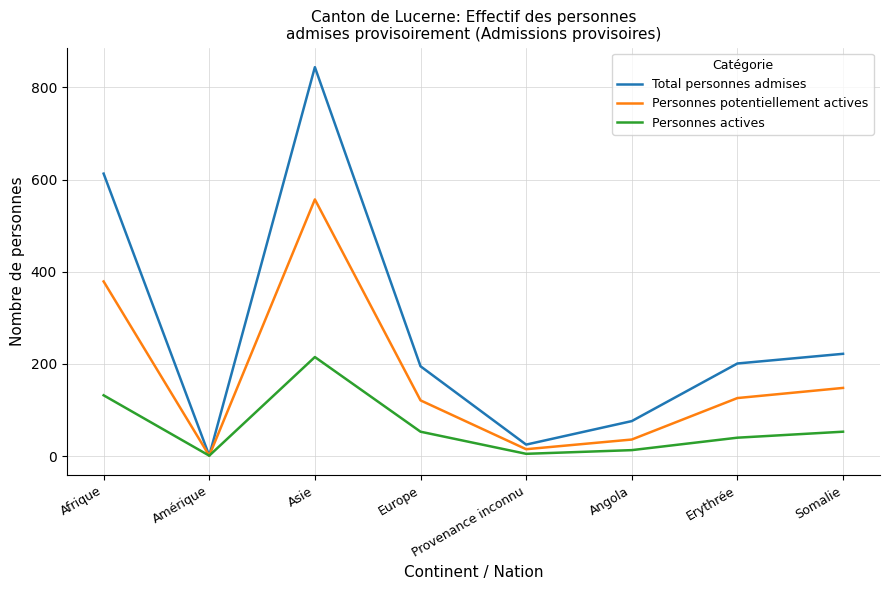

The Personnes potentiellement actives series shows 379 at Afrique. True or false?

True